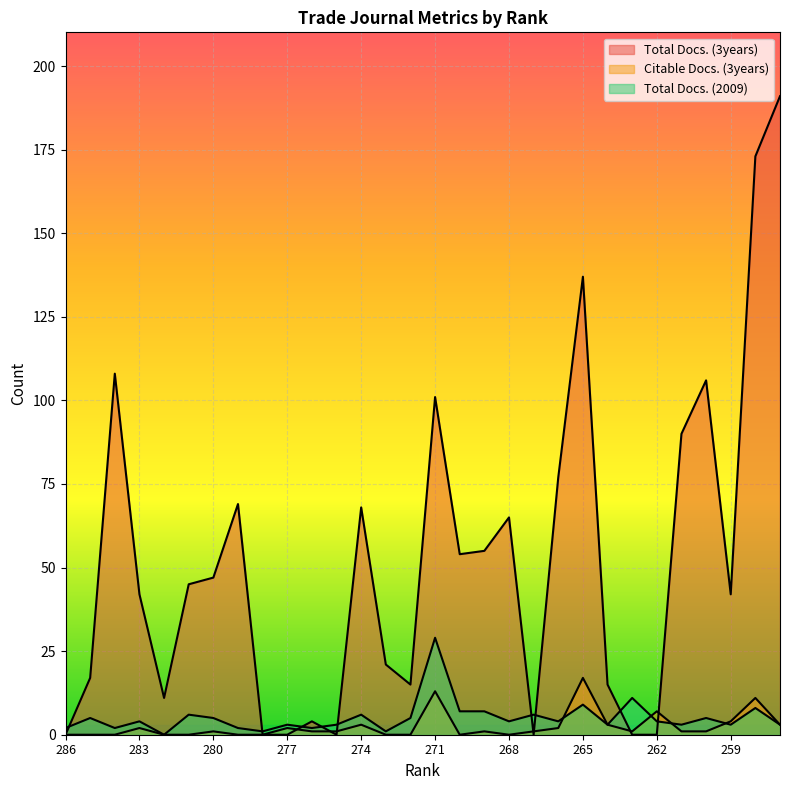

The Total Docs. (2009) series shows 29 at 271. True or false?

True